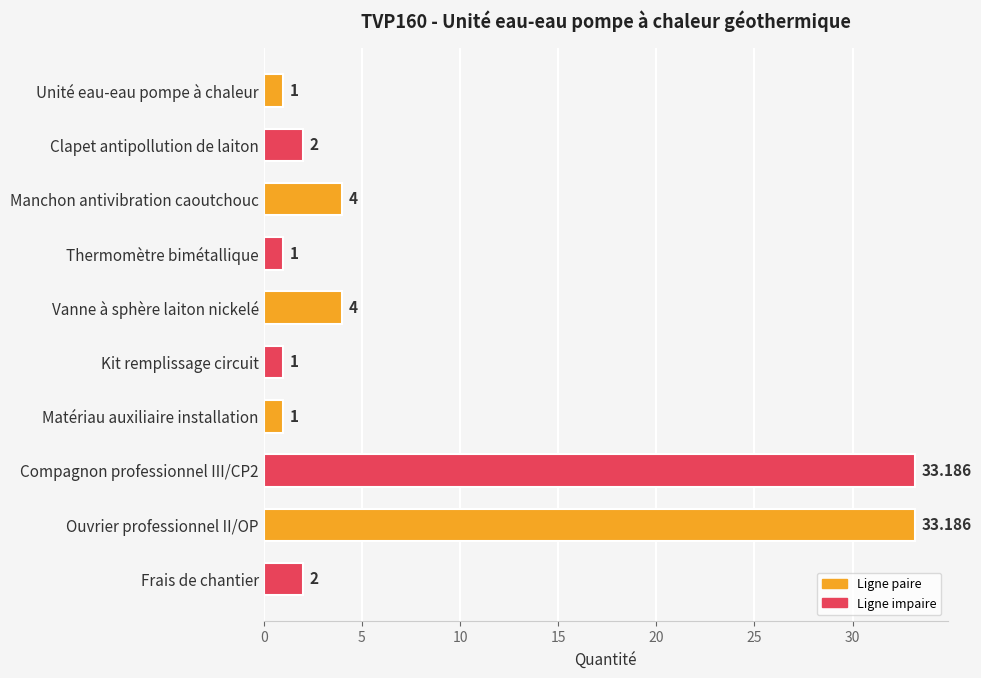

Between Frais de chantier and Thermomètre bimétallique, which is larger?

Frais de chantier